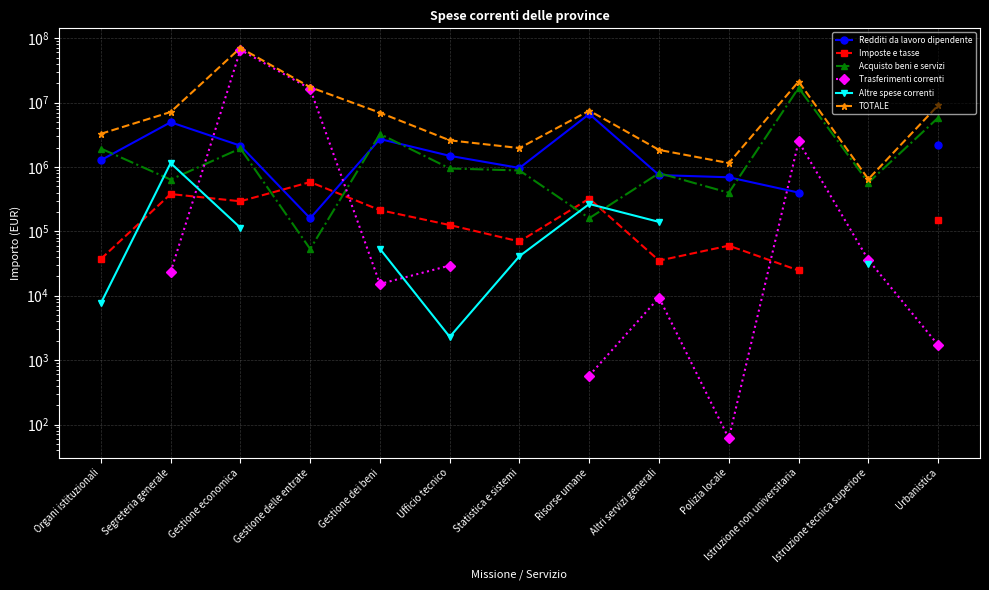

How many series are shown in this chart?

6